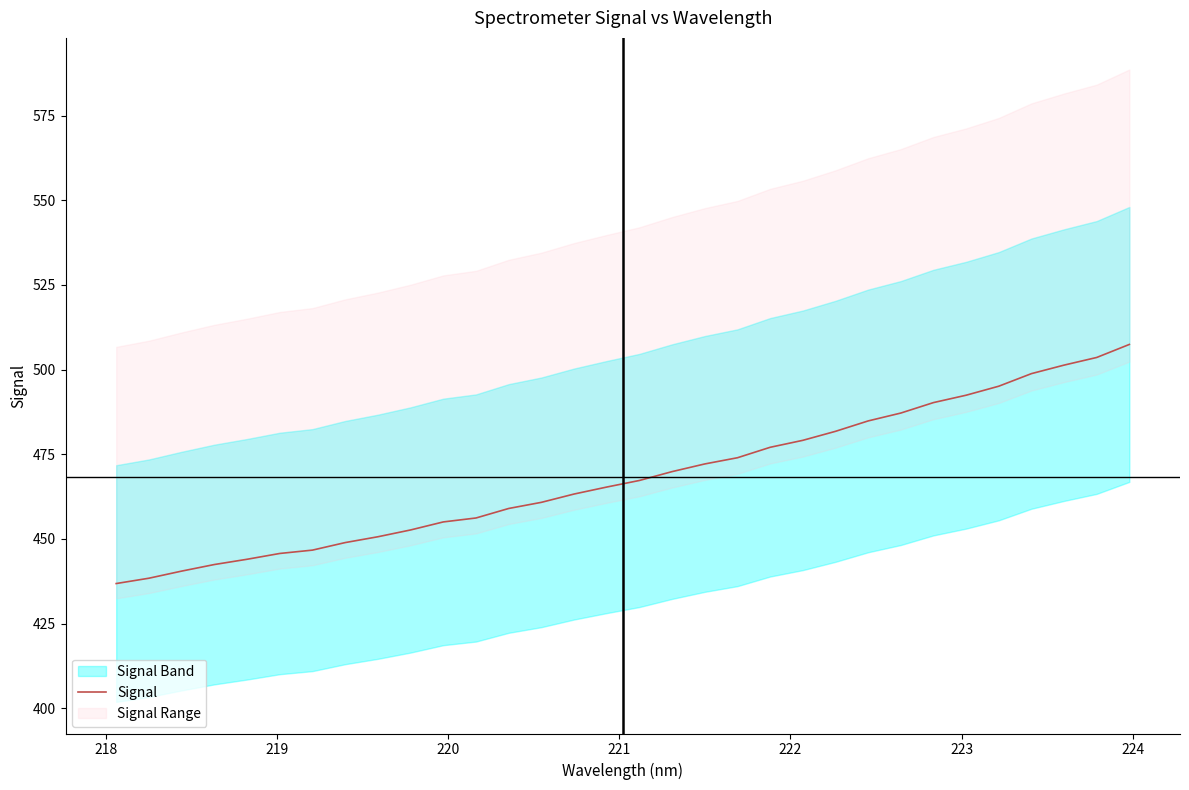

What is the highest value of the Signal series?

507.4